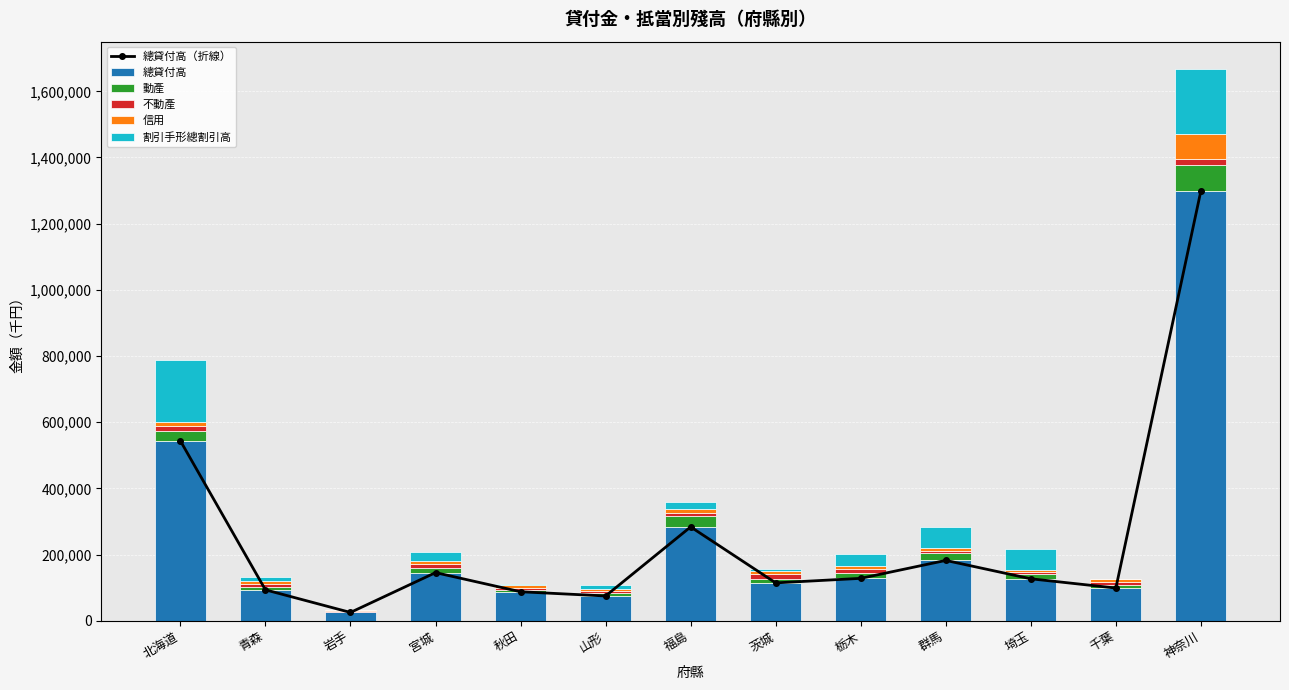

The 動產 series shows 21118 at 群馬. True or false?

True